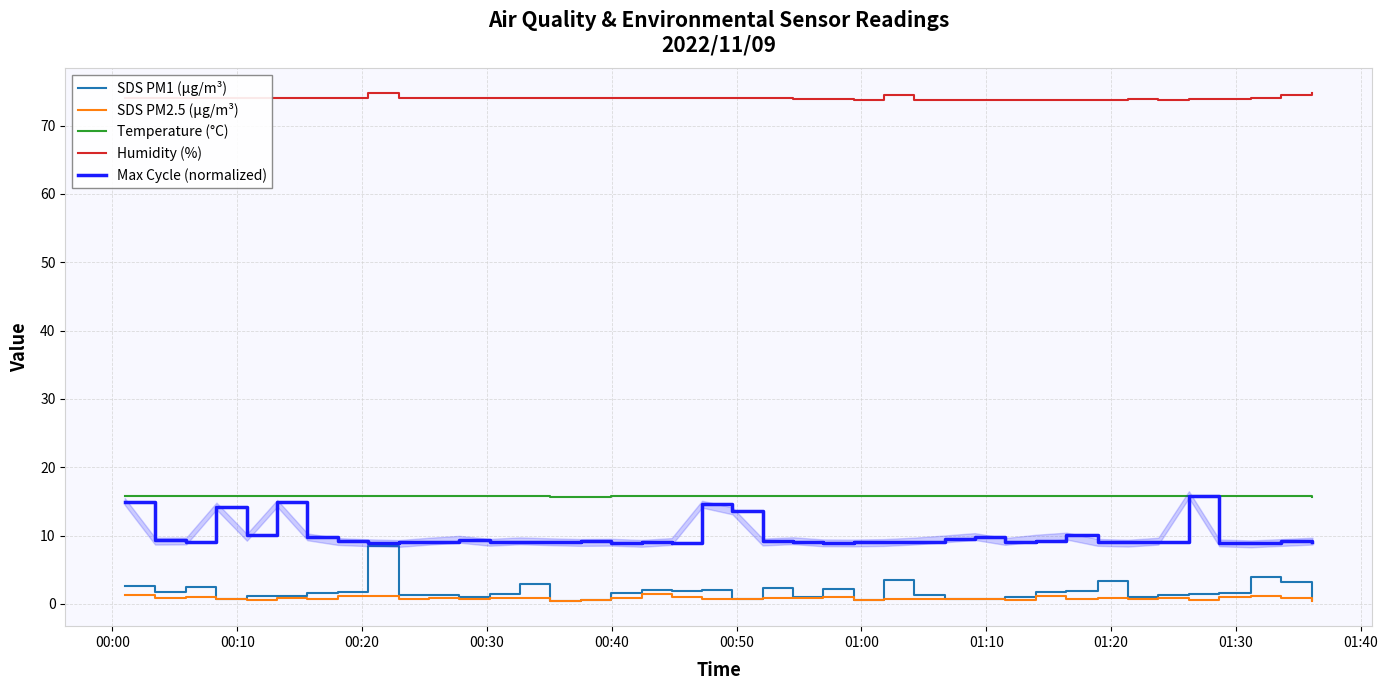

How many interior local peaks does the Humidity (%) series have?

3